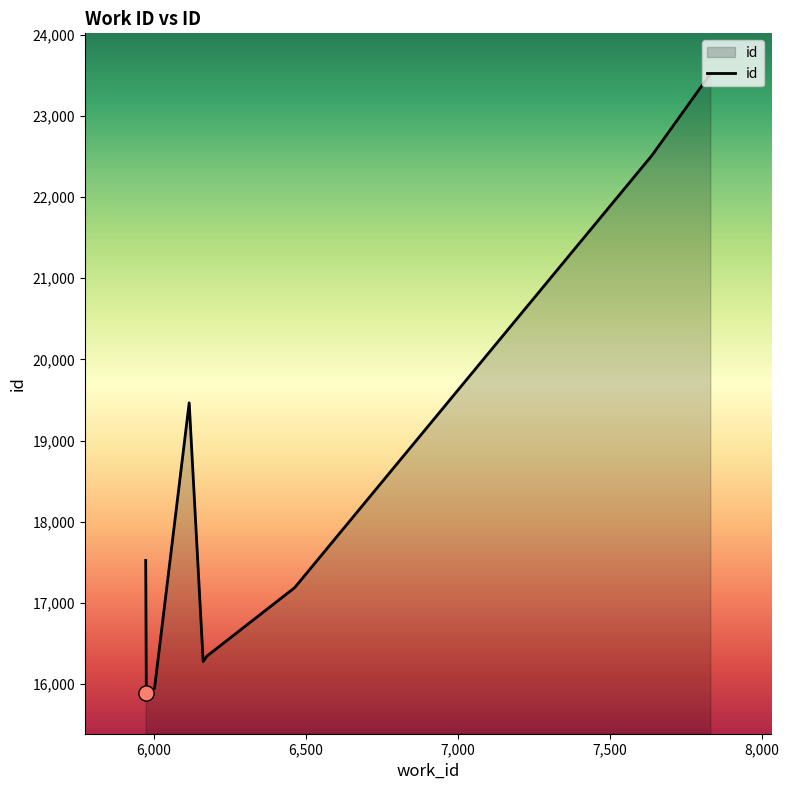

What is the difference between the maximum and minimum values?

7626